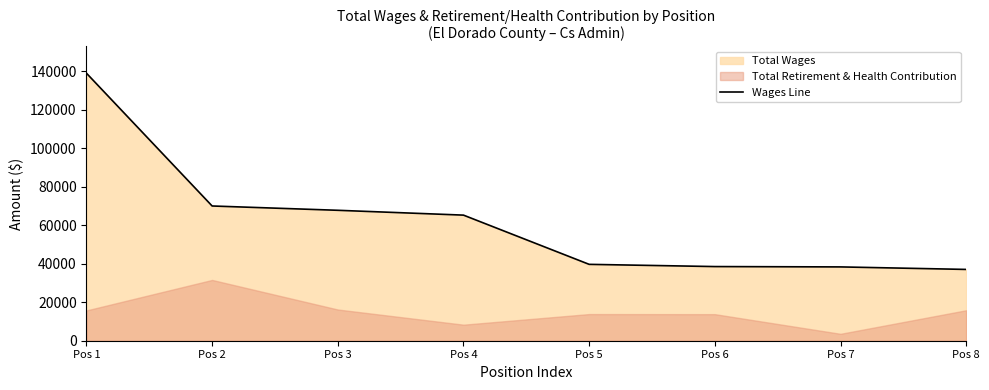

Is it true that the value at Pos 4 is 110058?

False